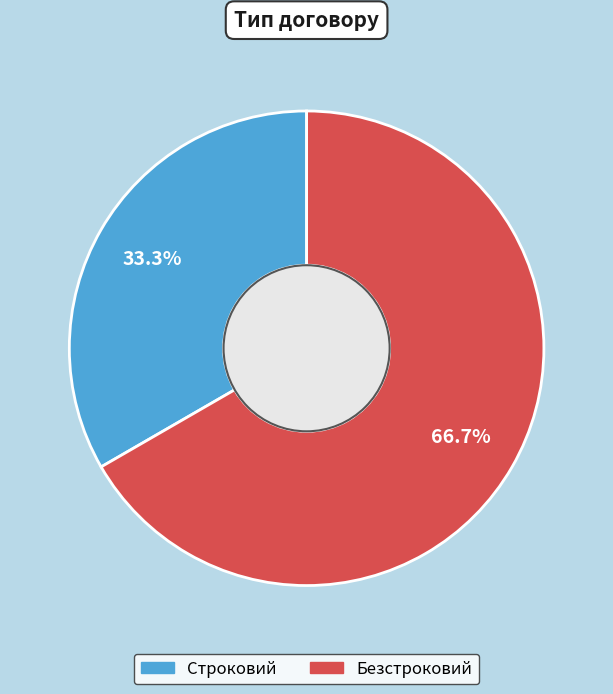

True or false: Строковий accounts for 20% of the total.

False